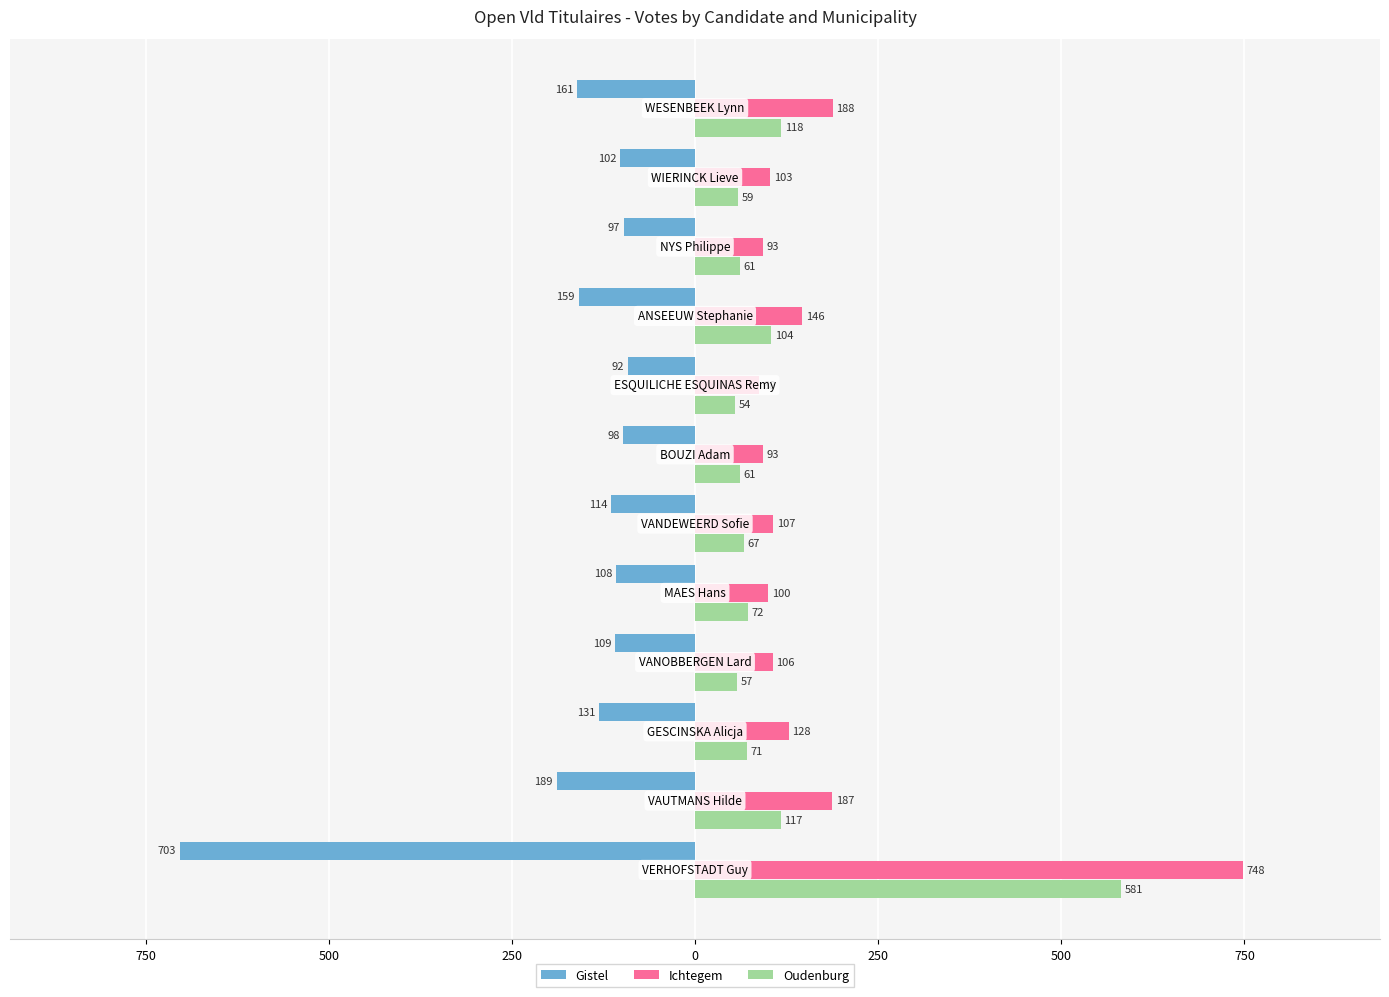

What is the maximum value shown in the chart?

748